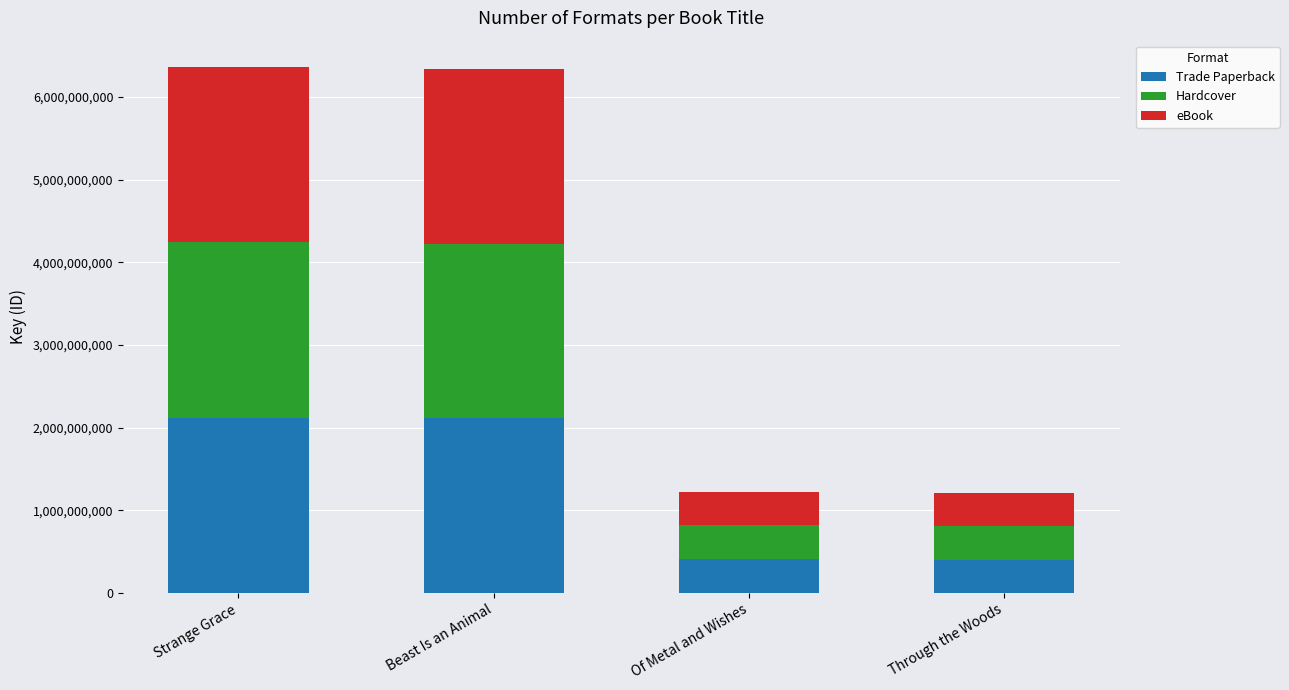

What is the highest value of the Trade Paperback series?

2120804902